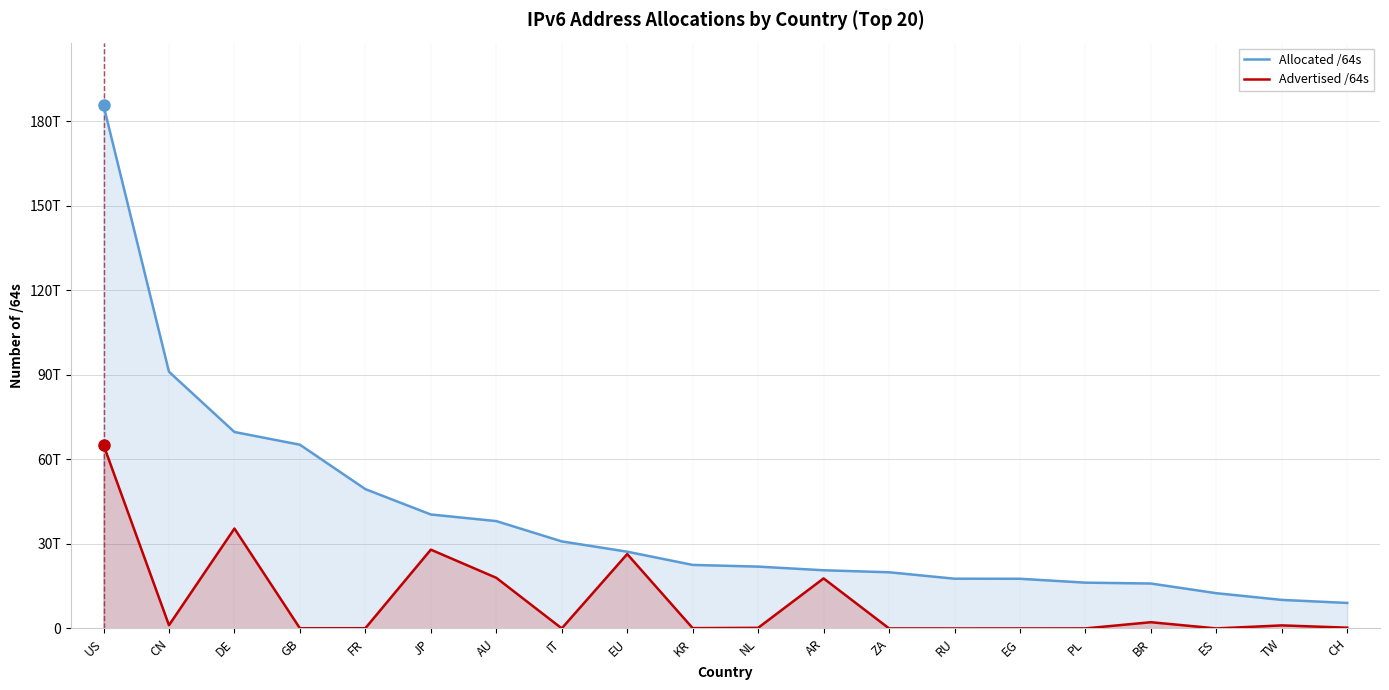

What is the total value across all series at EG?

17639430815744